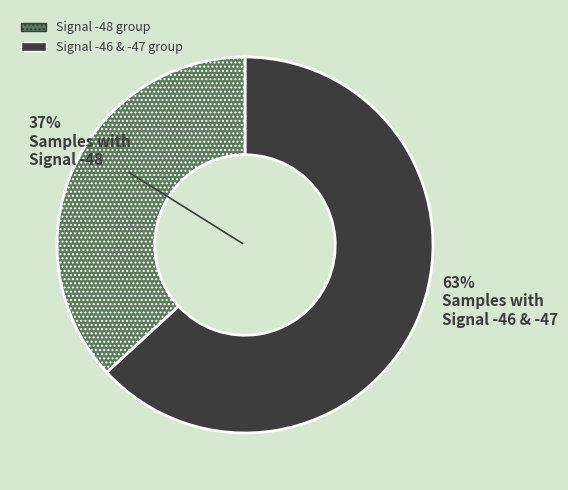

Which has a higher value, -47 or -46?

-46